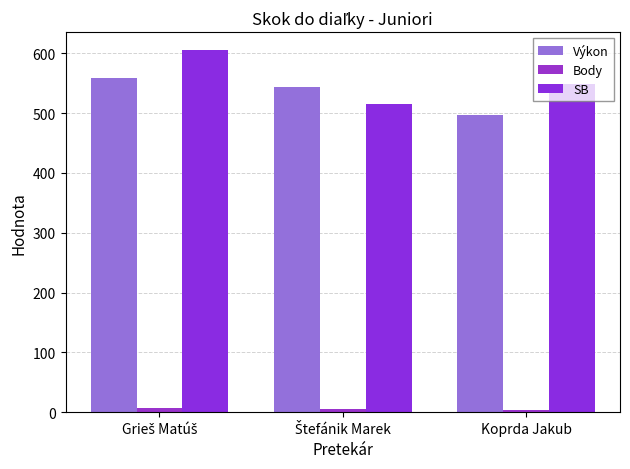

The value of SB at Koprda Jakub is 288. True or false?

False